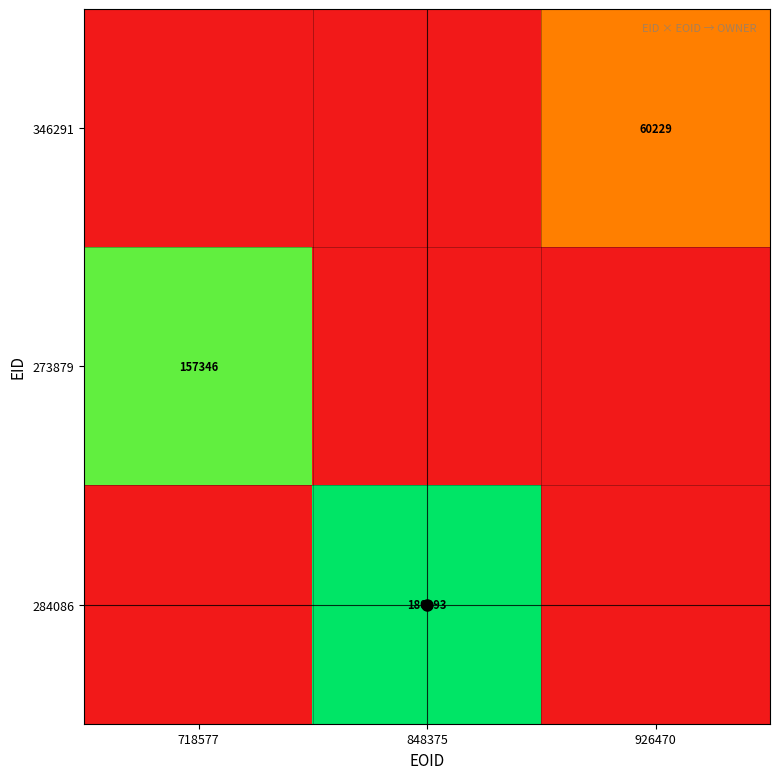

The value of 346291 at 926470 is 60229. True or false?

True